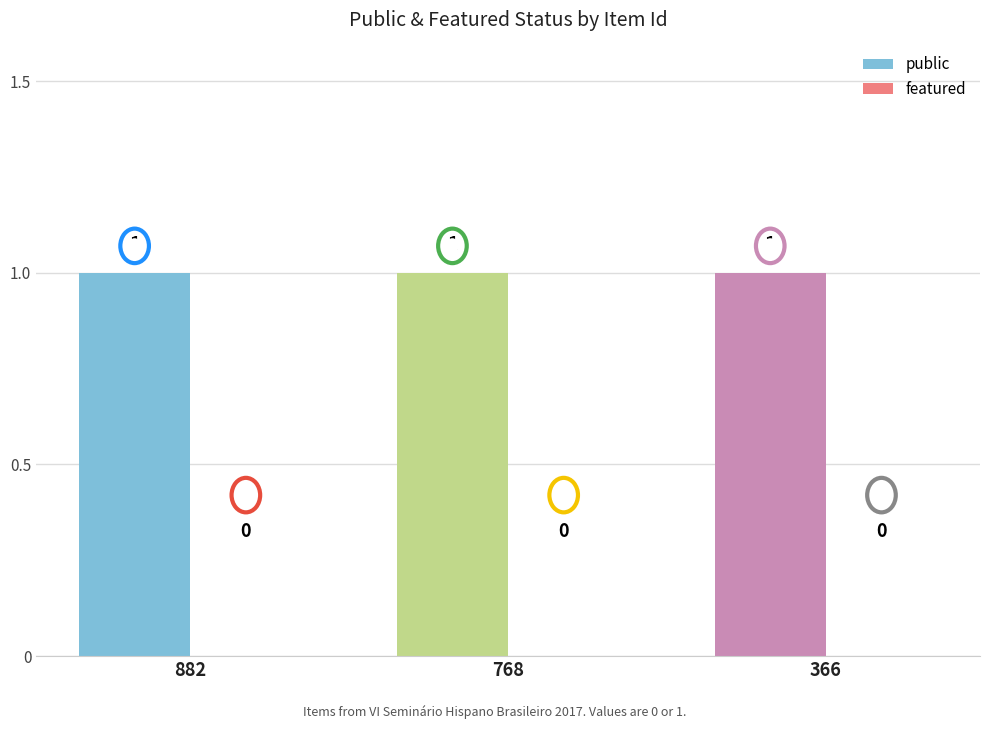

List the series in order of their overall mean, highest first.

public, featured